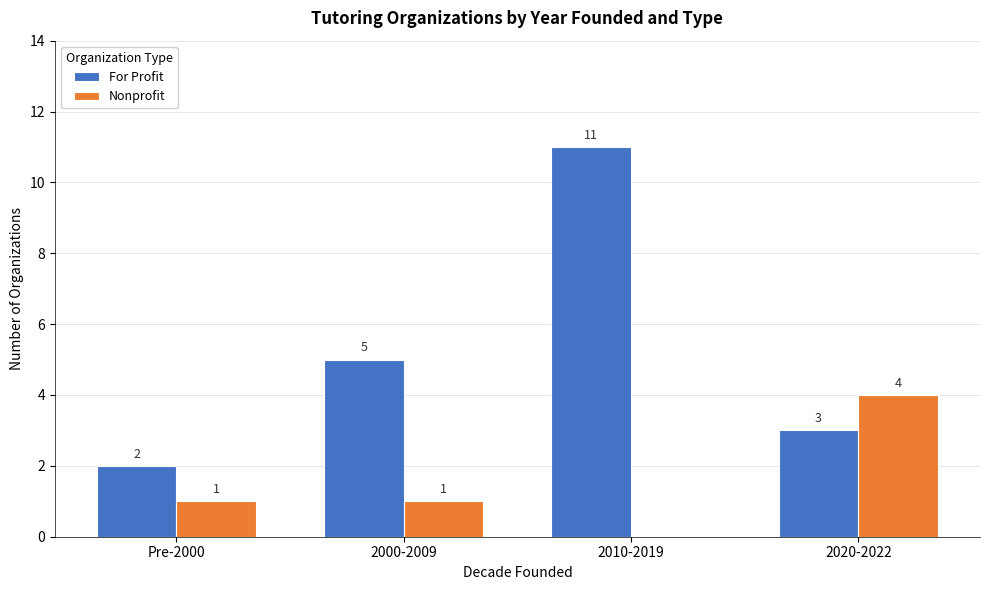

Count the For Profit values in the range 3 to 11.

3